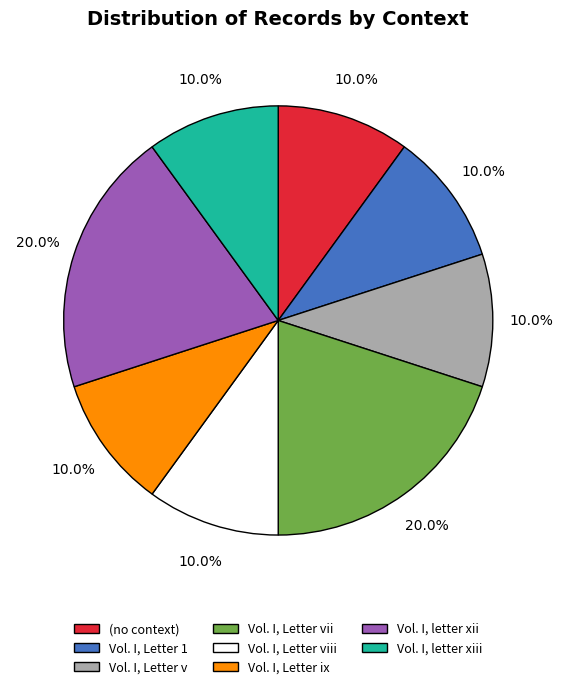

What percentage is NOT represented by Vol. I, Letter viii?

90.0%